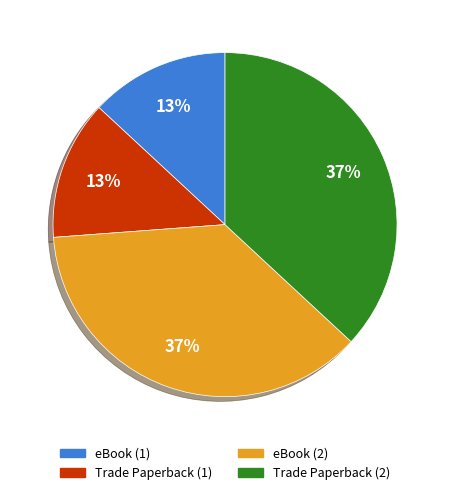

To the nearest percent, what is the average slice percentage?

25%